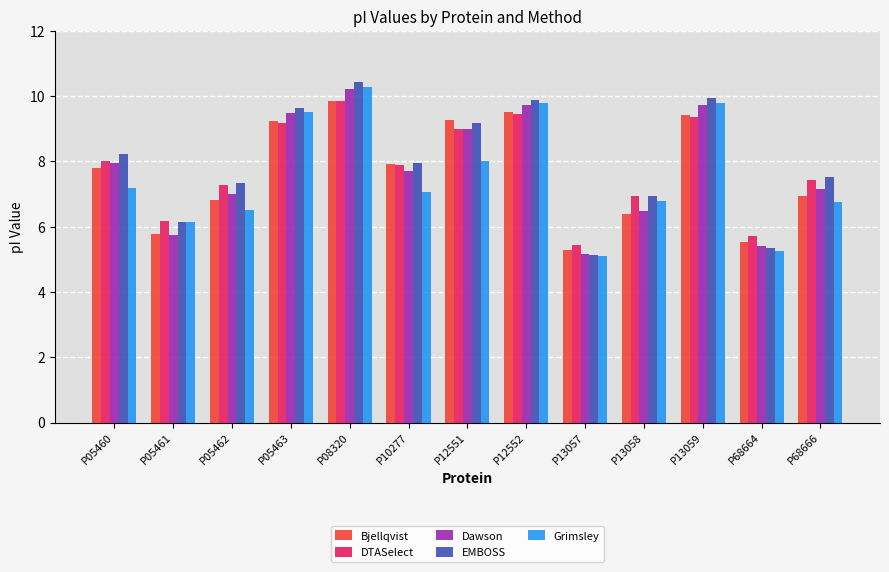

How many data points does each series have?

13